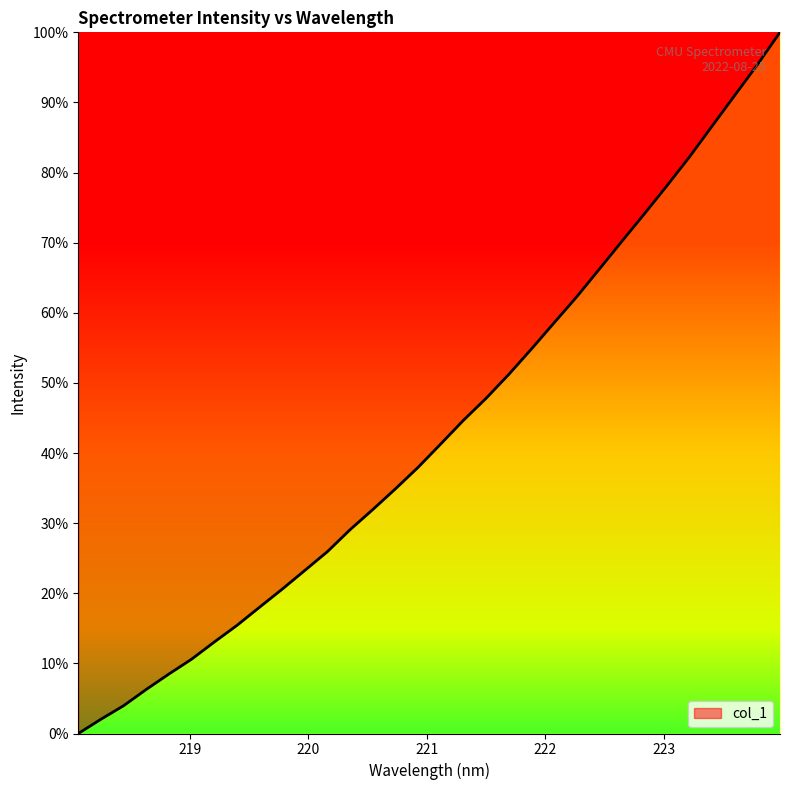

What is the maximum value shown in the chart?

100.0